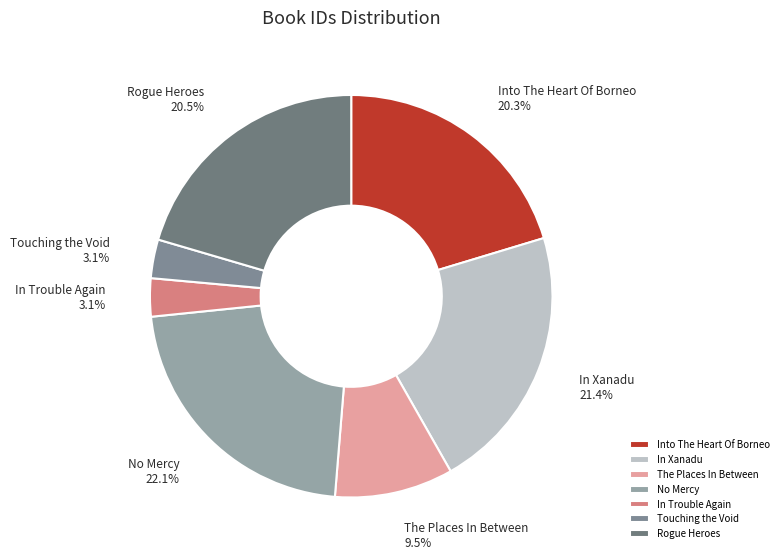

Combined, do The Places In Between and No Mercy account for over 50%?

No